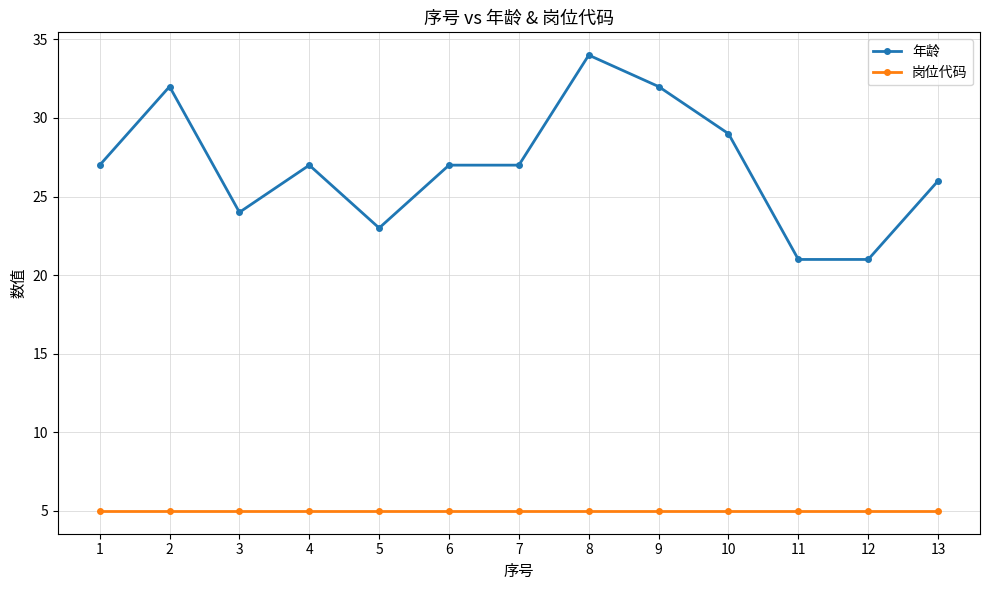

Where is the first local maximum for 年龄?

2